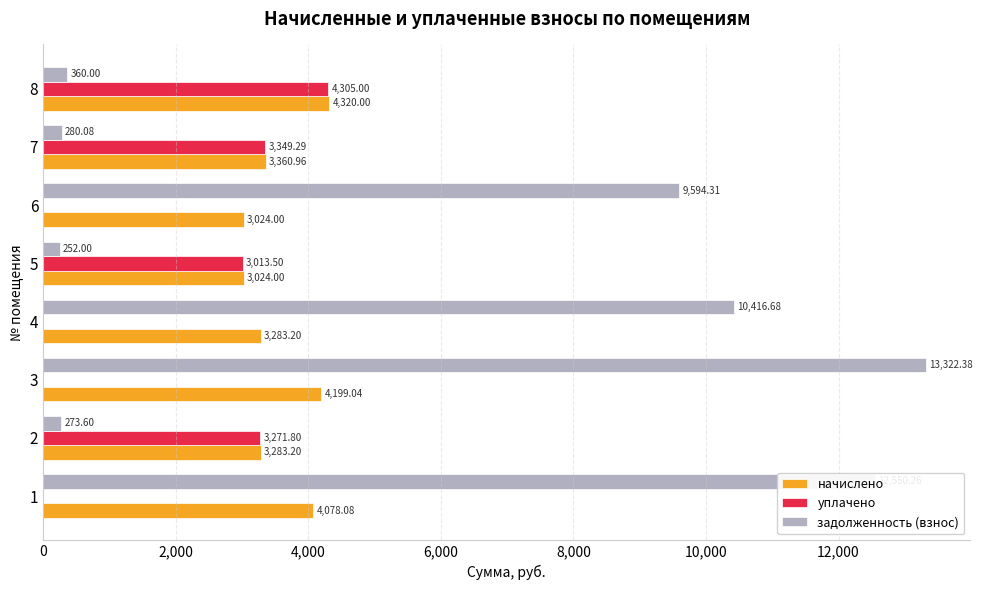

What is the sum of the задолженность (взнос) values at 4 and 1?

22966.9